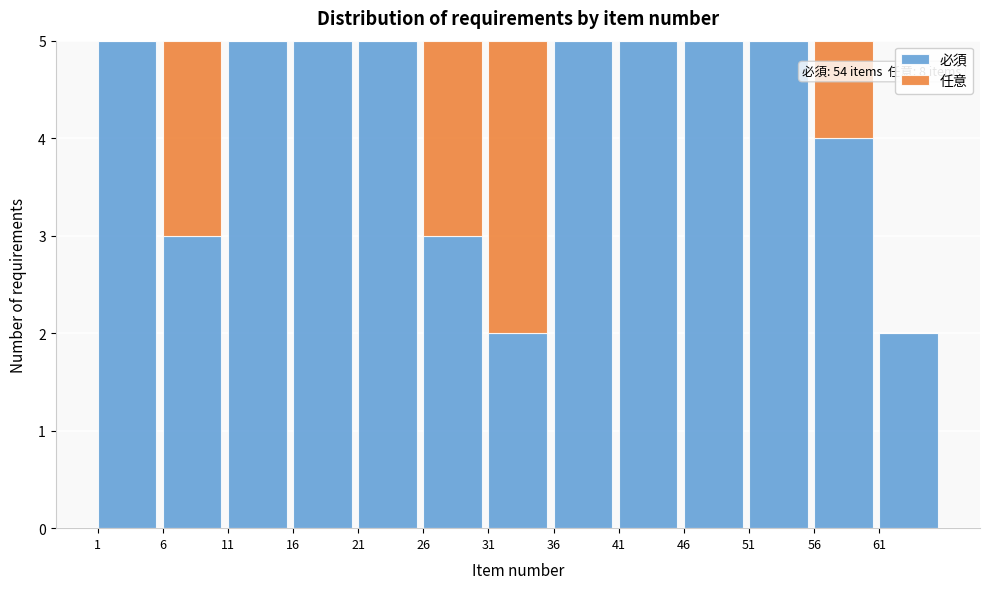

Reading left to right, list the values for the 必須 series.

1=5	6=3	11=5	16=5	21=5	26=3	31=2	36=5	41=5	46=5	51=5	56=4	61=2